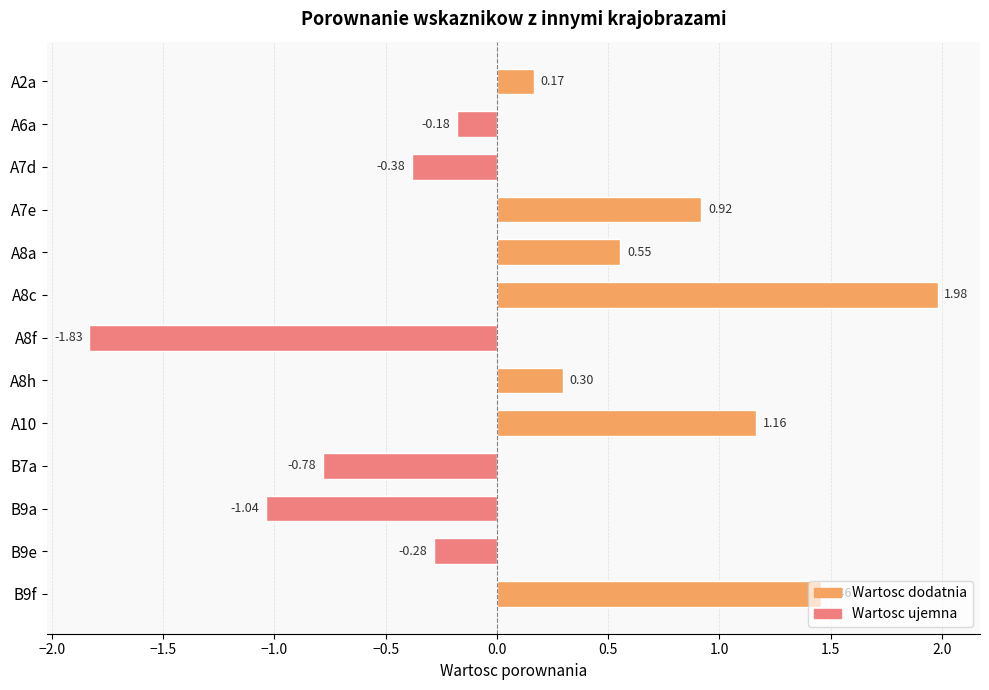

List the labels in order of value, smallest first.

A8f, B9a, B7a, A7d, B9e, A6a, A2a, A8h, A8a, A7e, A10, B9f, A8c